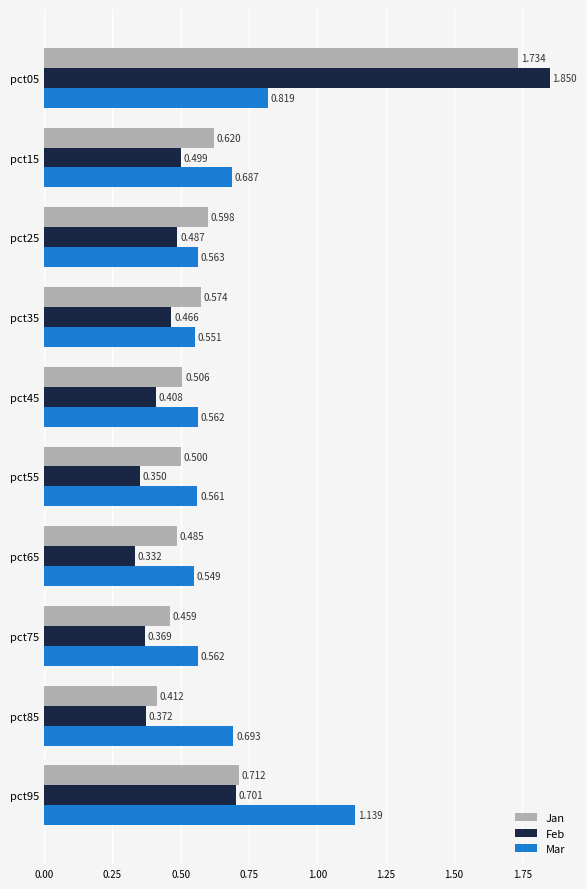

Rank the series by their maximum value, from highest to lowest.

Feb, Jan, Mar